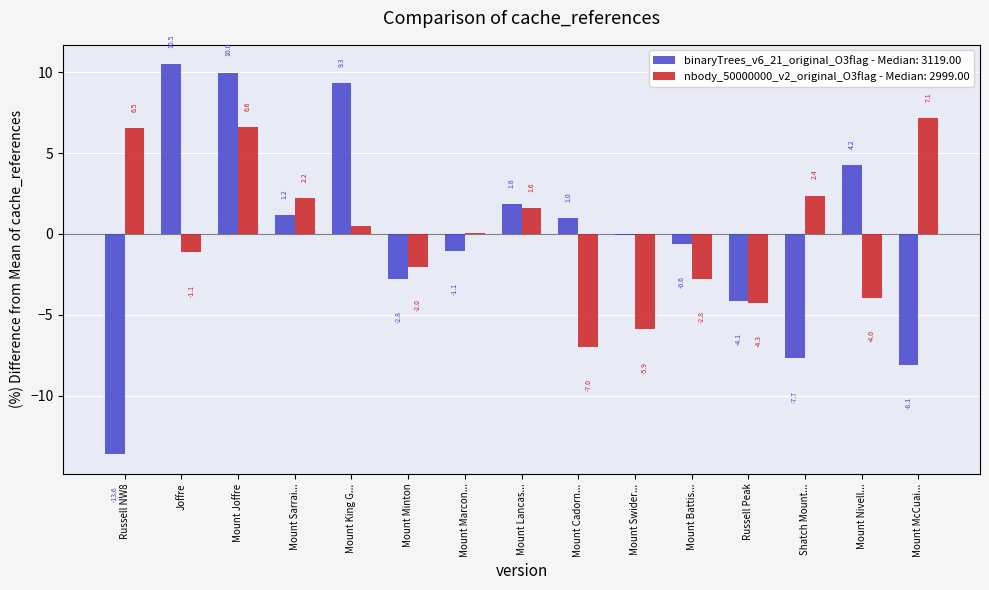

Is it true that nbody_50000000_v2_original_O3flag - Median: 2999.00 equals -7.0 at Mount Cadorn...?

True